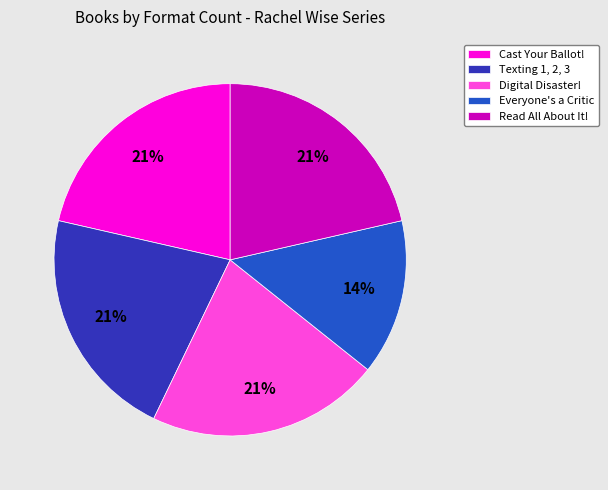

Which category has the smallest portion of the pie?

Everyone's a Critic